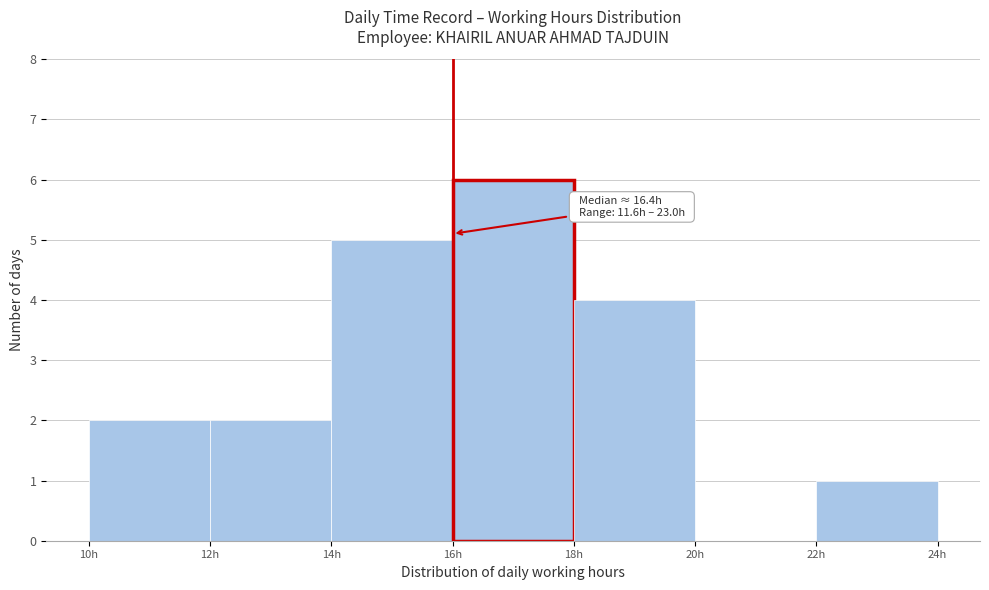

Which range on the x-axis has the tallest bar?

16 to 18